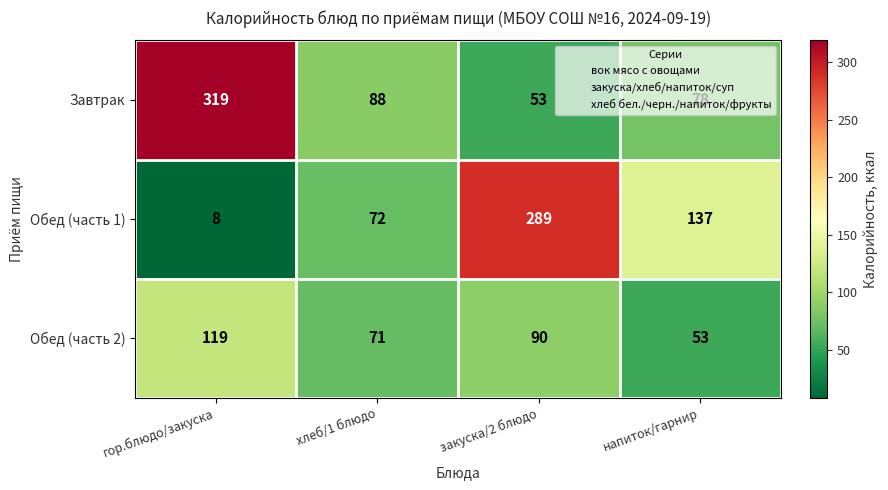

Rank the series by their average value, from lowest to highest.

Обед (часть 2), Обед (часть 1), Завтрак